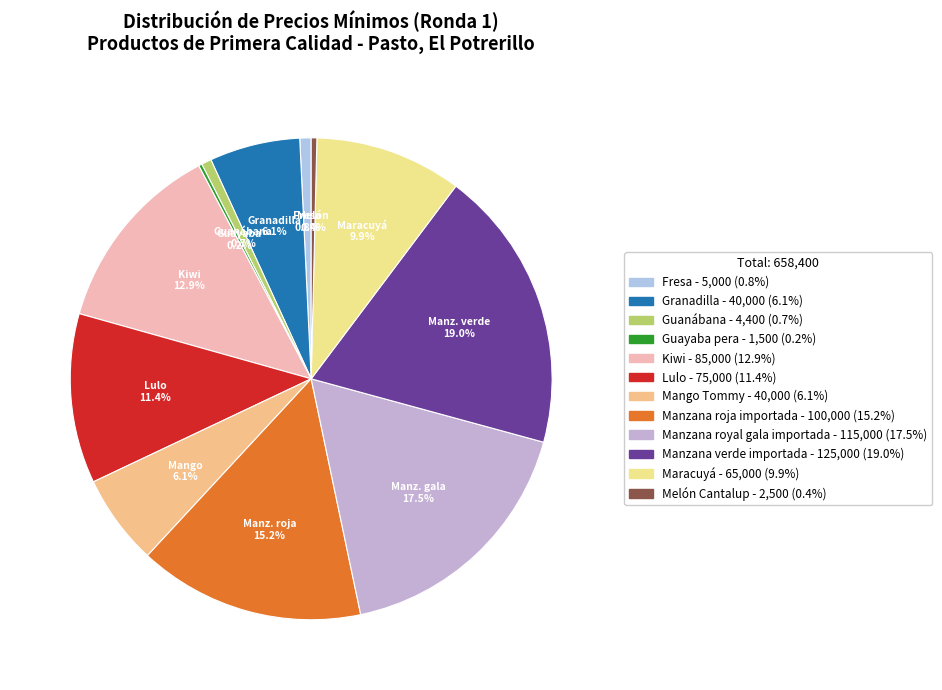

To the nearest percent, what is the average slice percentage?

8%